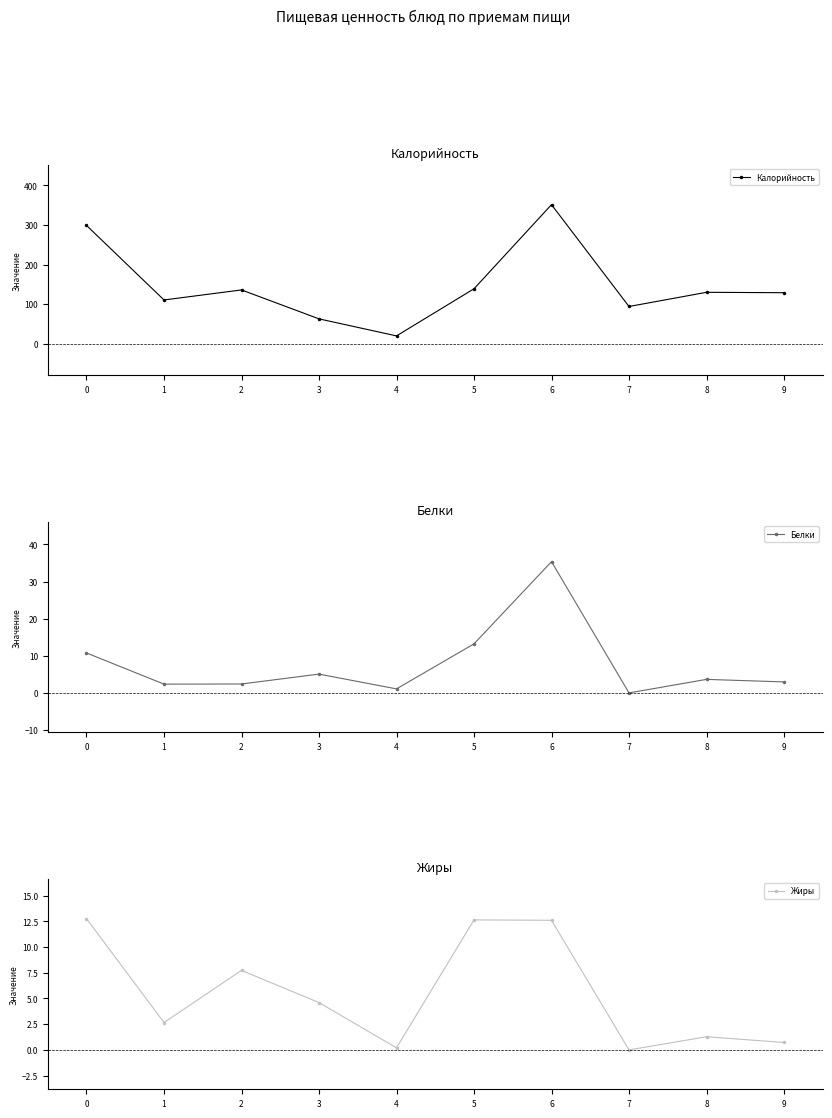

Where is the first local minimum for Жиры?

1